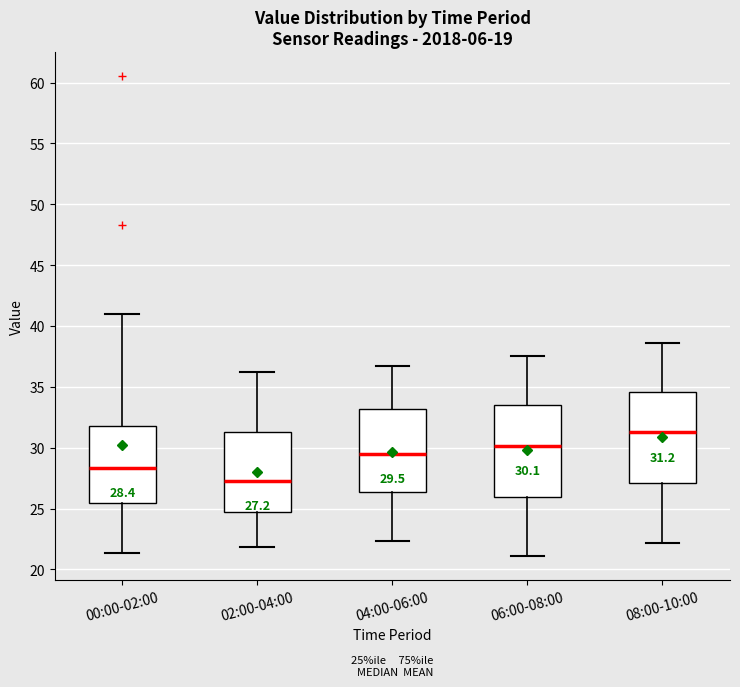

Which box has the highest median line?

08:00-10:00